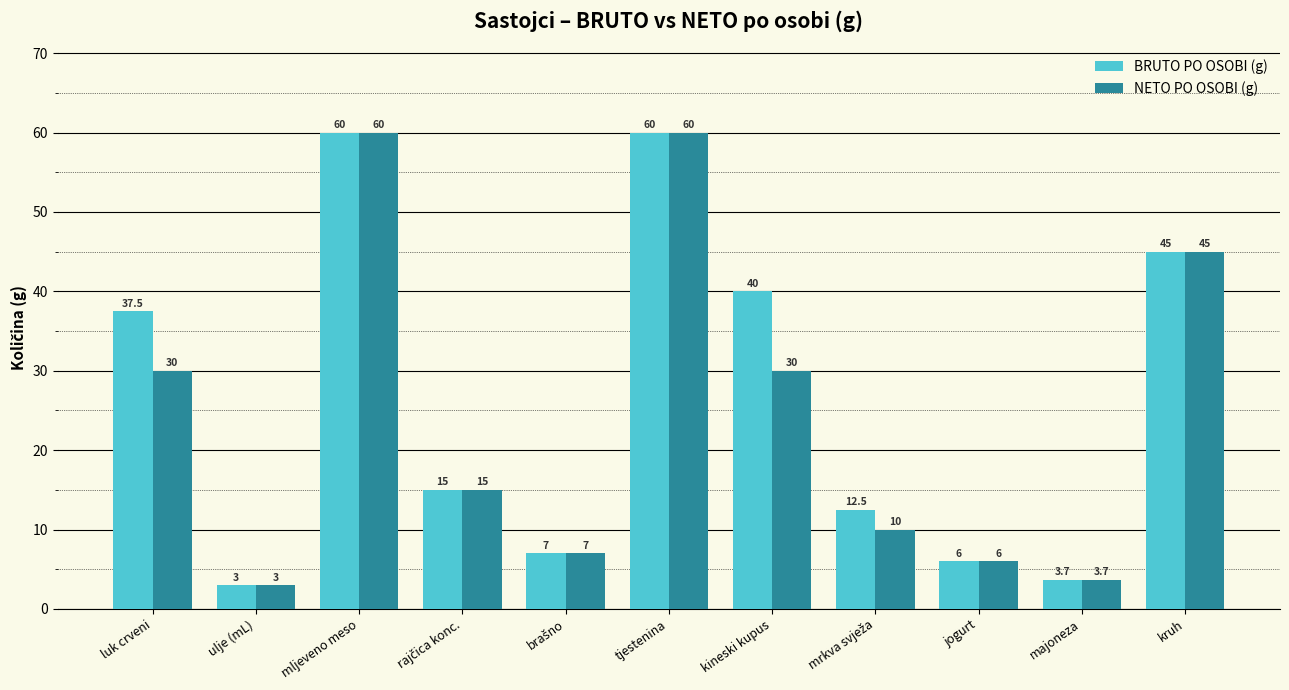

What is the spread (max minus min) of values at kineski kupus?

10.0